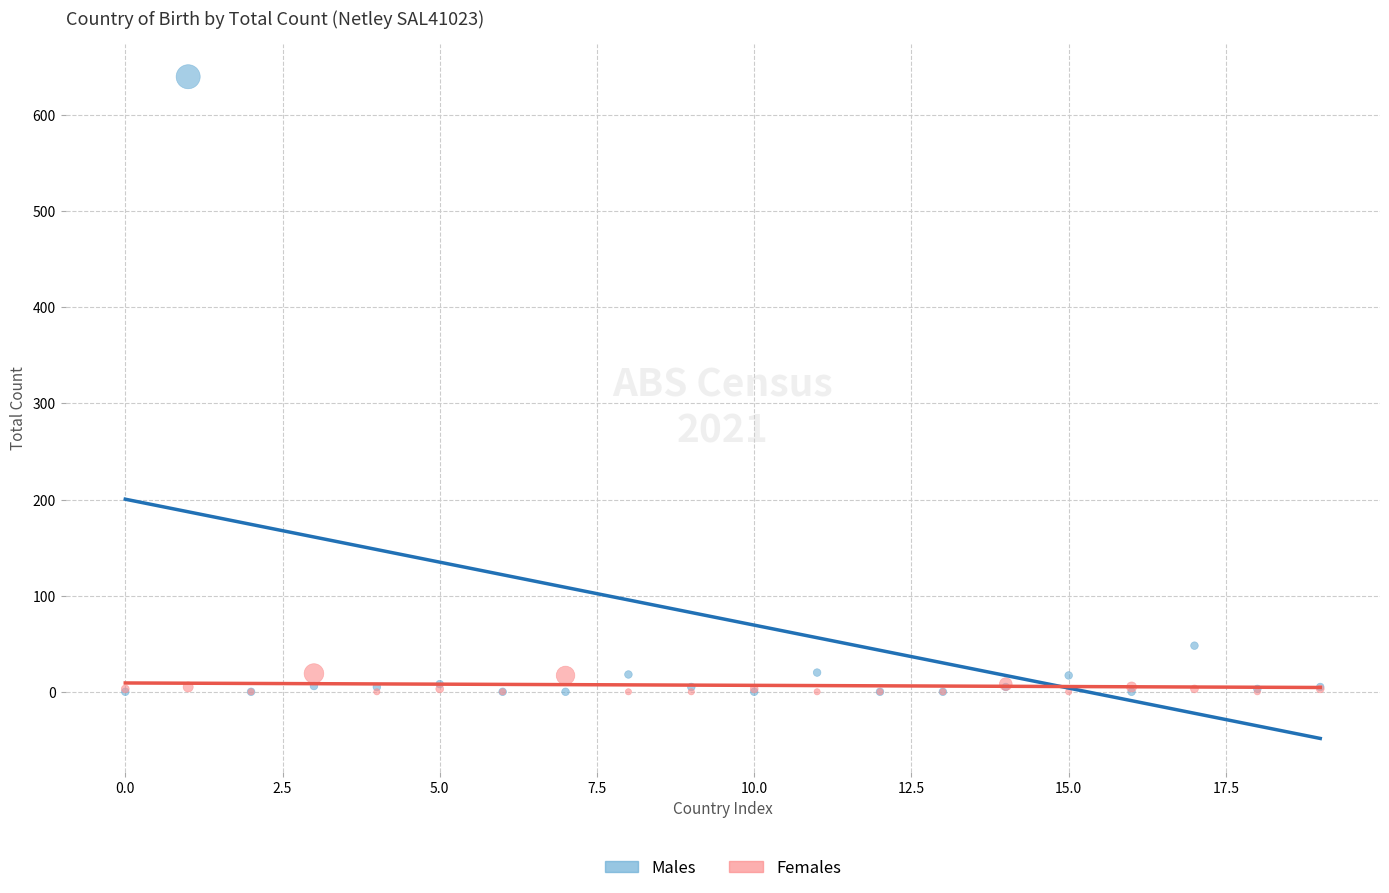

Which series has the widest spread of Y values?

Males